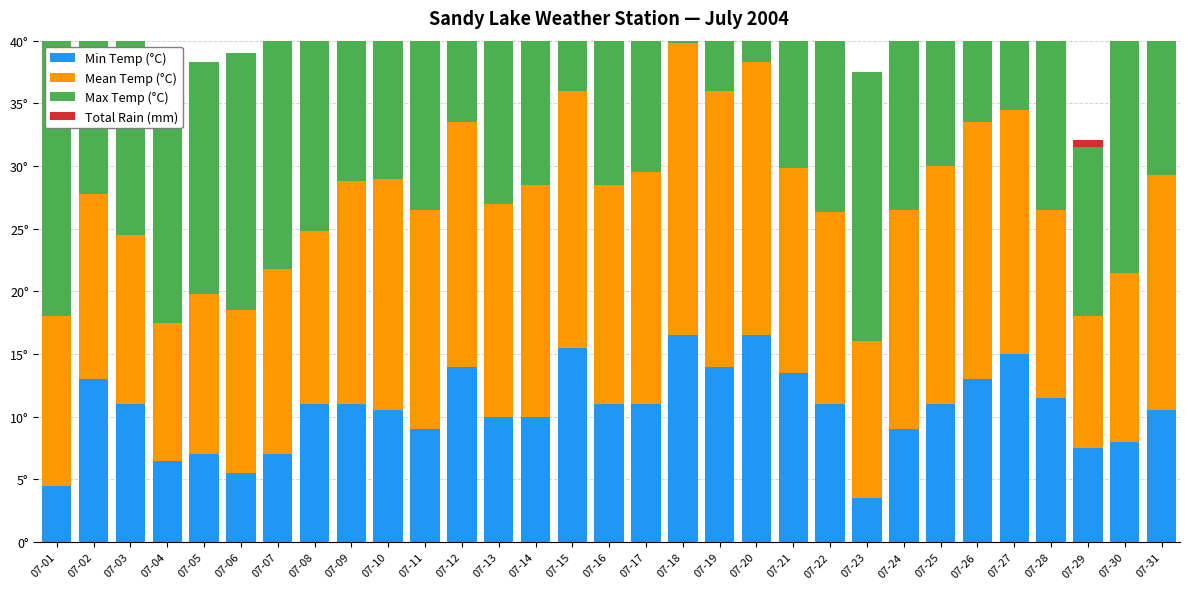

What is the value of the Max Temp (°C) bar at the 31st from the left?

27.0